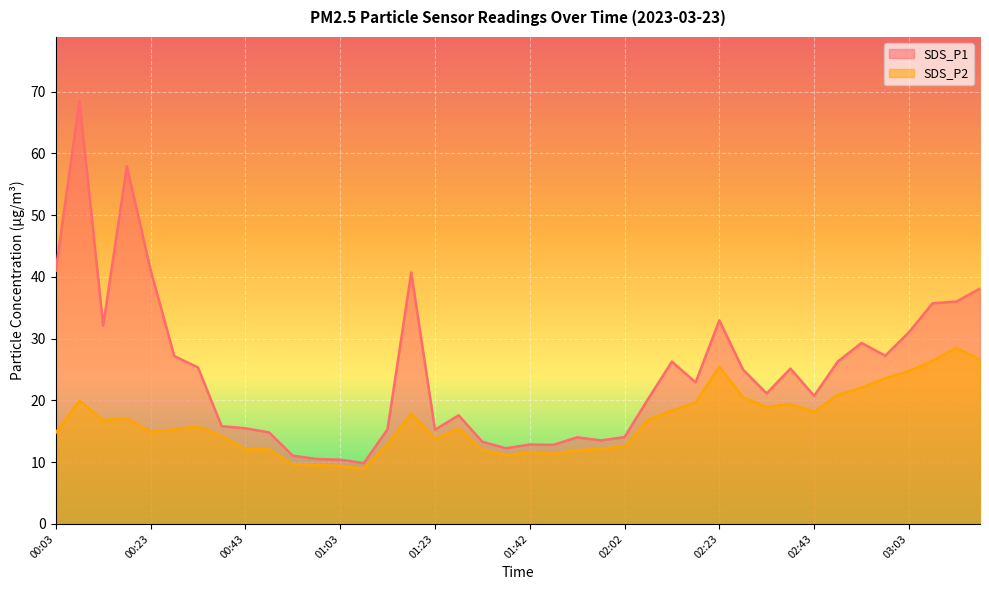

True or false: SDS_P2 and SDS_P1 cross at least once.

False